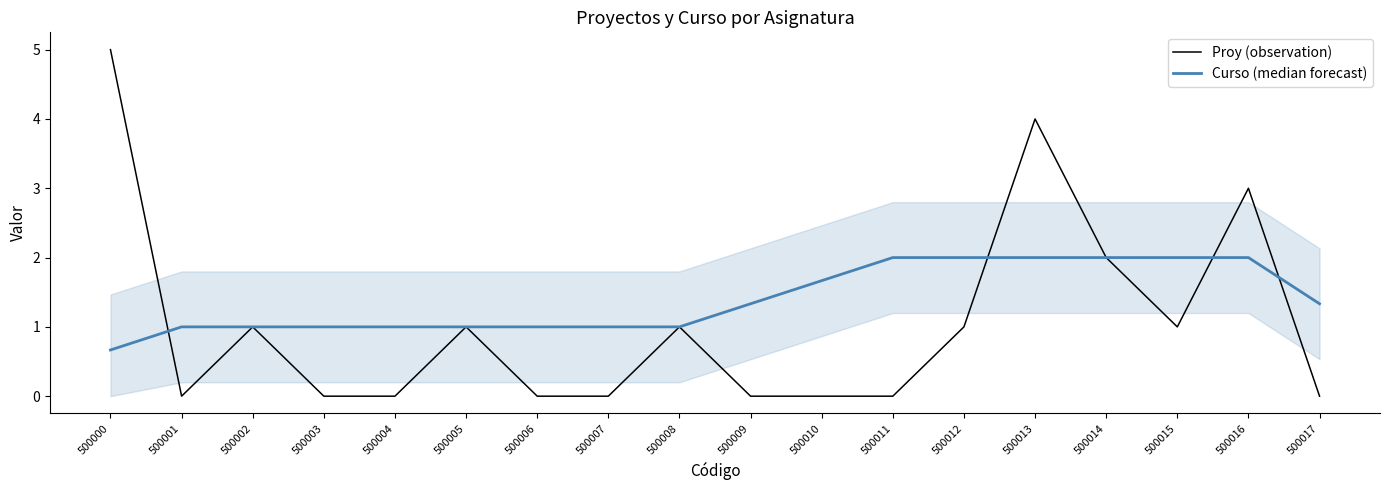

At which category does Proy (observation) reach its first local peak?

500002